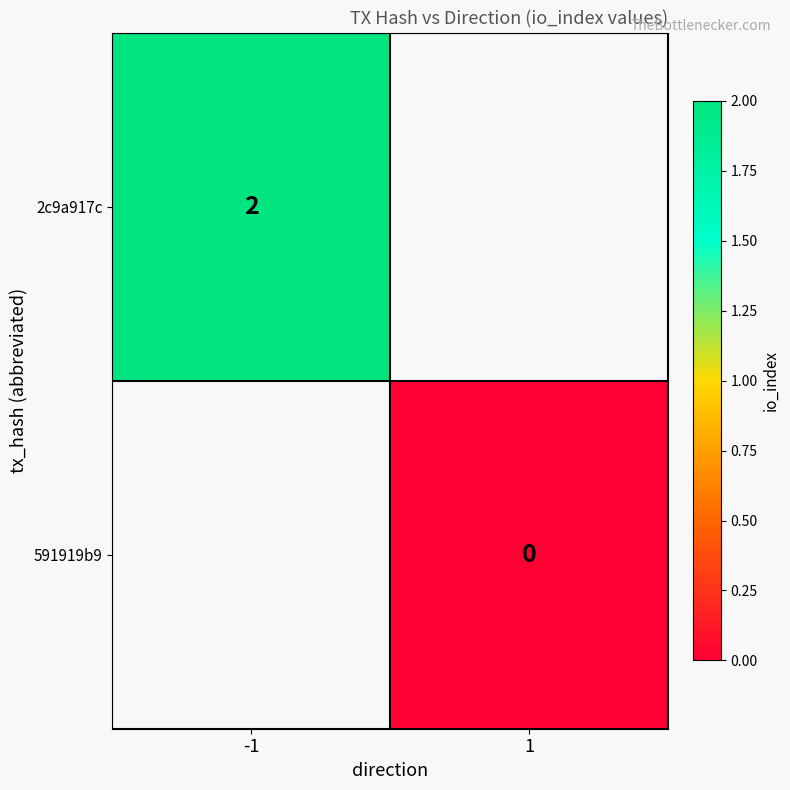

Is the value of 591919b9 at 1 greater than the value of 2c9a917c at -1?

No